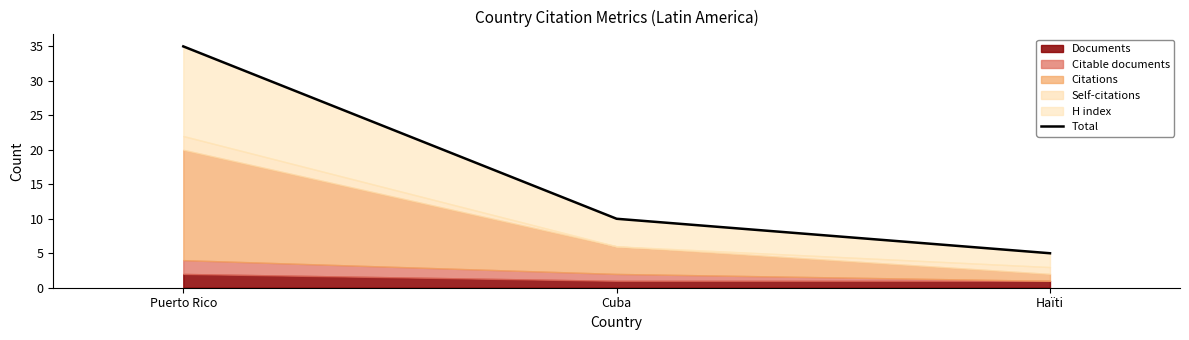

Does the chart display data point markers on the line(s)?

No